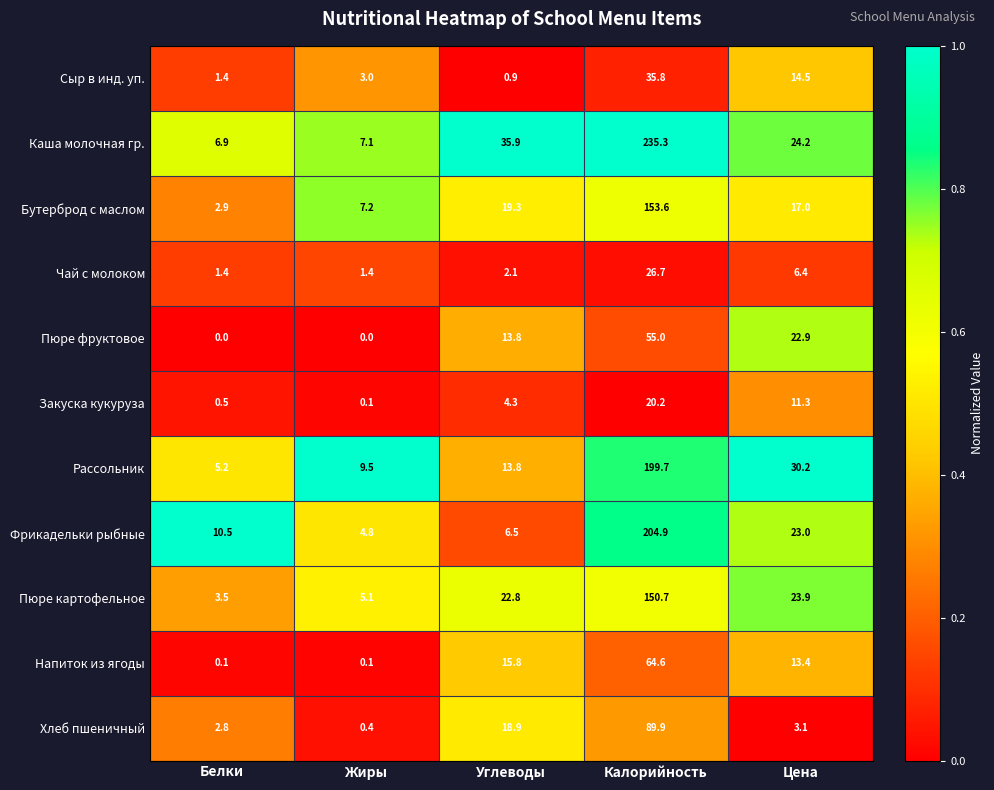

What is the difference between the Закуска кукуруза values at Цена and Углеводы?

7.0